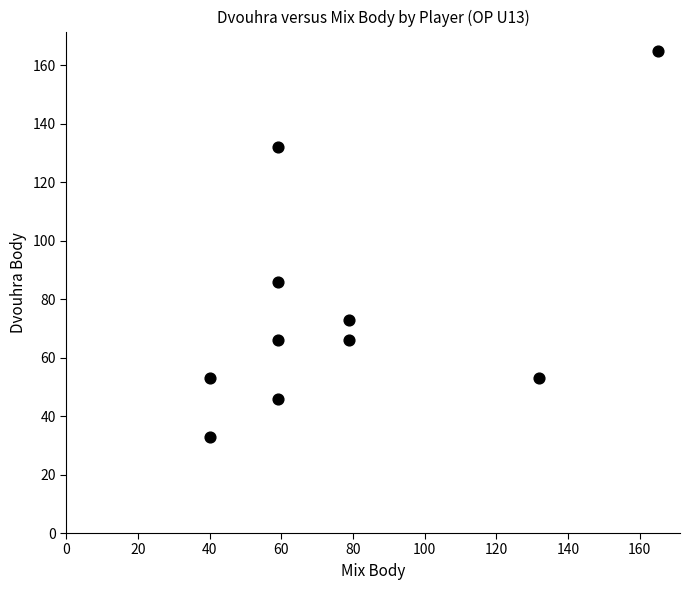

What Y value in the scatter plot is closest to 99?

86